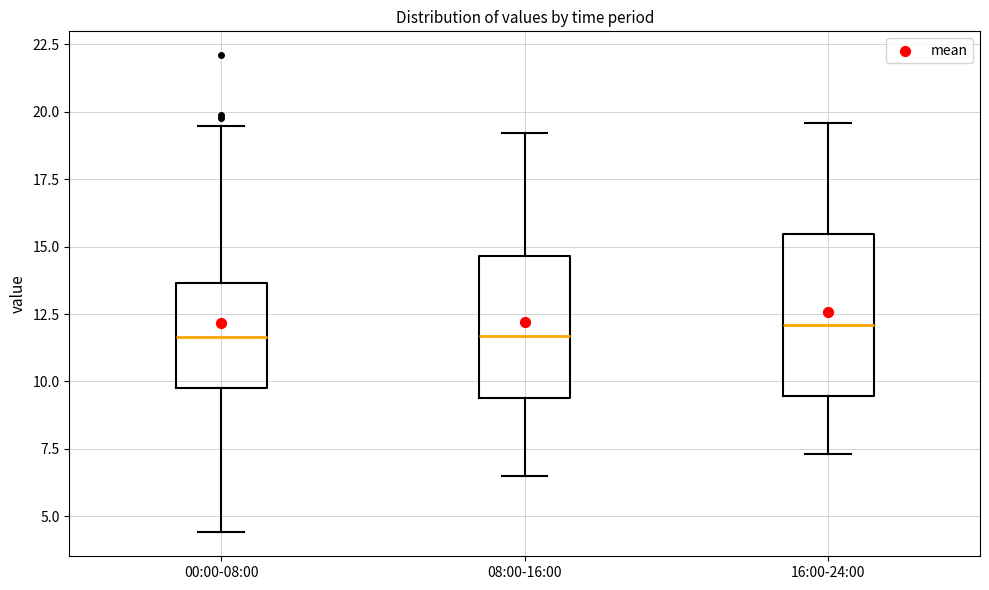

Reading left to right, read every box against the y-axis: the position of its median line, the range the box covers, and the ends of its whiskers. The values are not printed on the chart, so give them approximately, as read against the axis.

00:00-08:00: median 11.5, box 10.0 to 13.5, whiskers 4.5 to 19.5
08:00-16:00: median 11.5, box 9.5 to 14.5, whiskers 6.5 to 19.0
16:00-24:00: median 12.0, box 9.5 to 15.5, whiskers 7.5 to 19.5